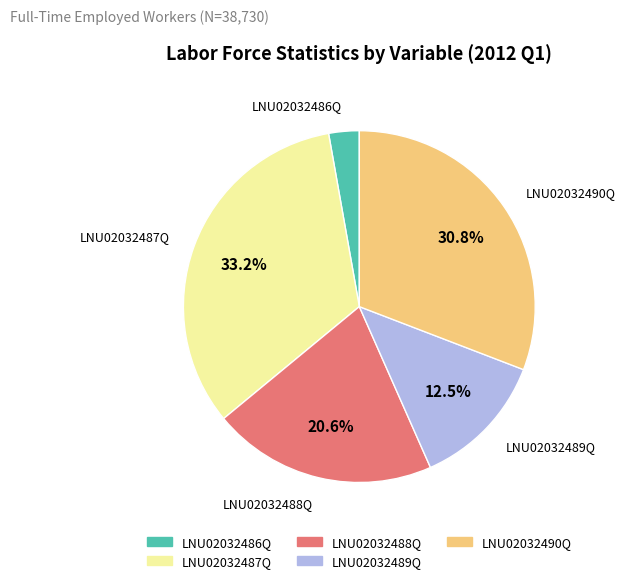

To the nearest percent, what is the difference between the LNU02032490Q and LNU02032486Q slice percentages?

28%